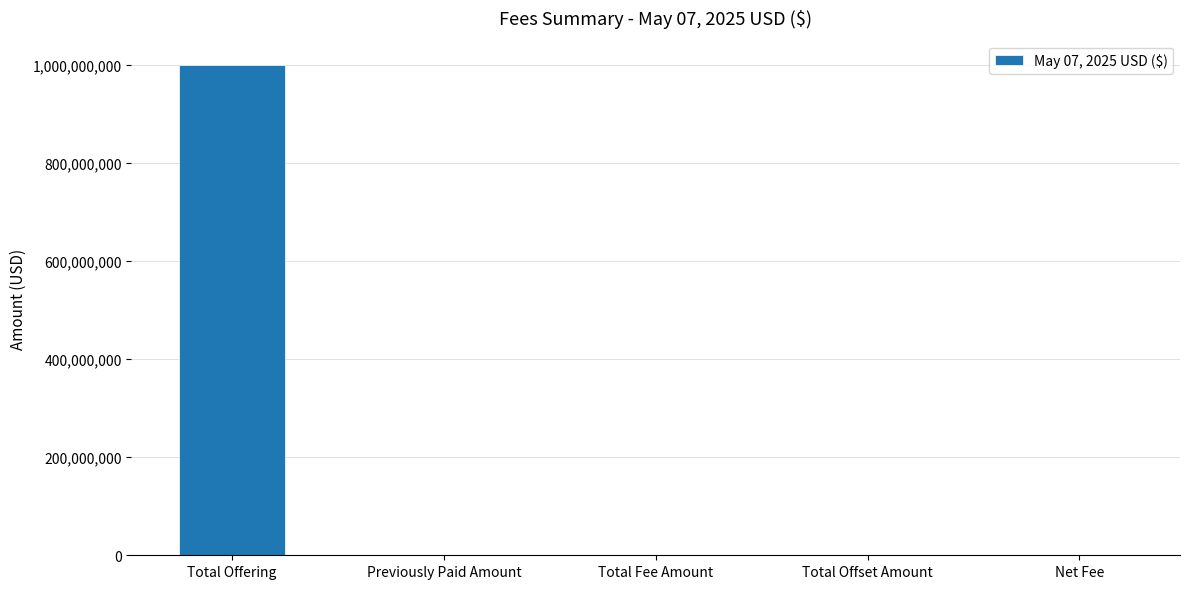

The chart shows a value of 255613284 at Total Offering. True or false?

False